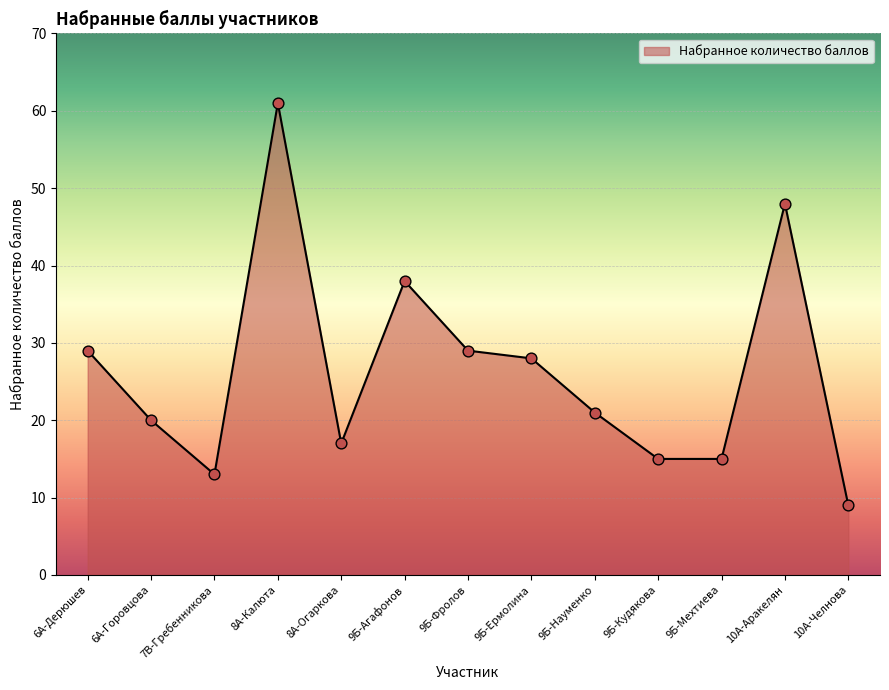

What is the change in value from 7В-Гребенникова to 9Б-Фролов?

+16